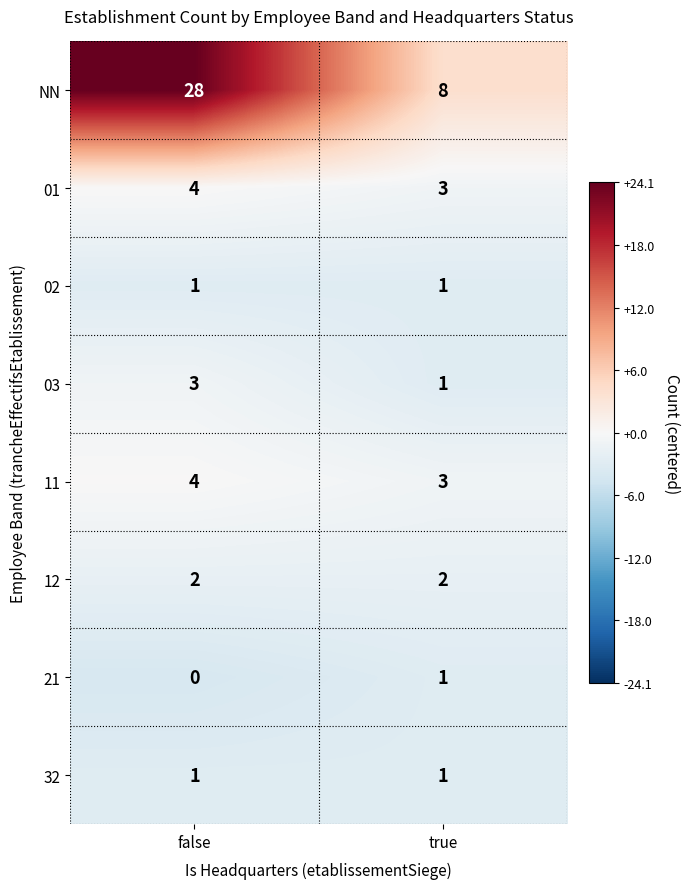

What is the average value of the 11 series?

4